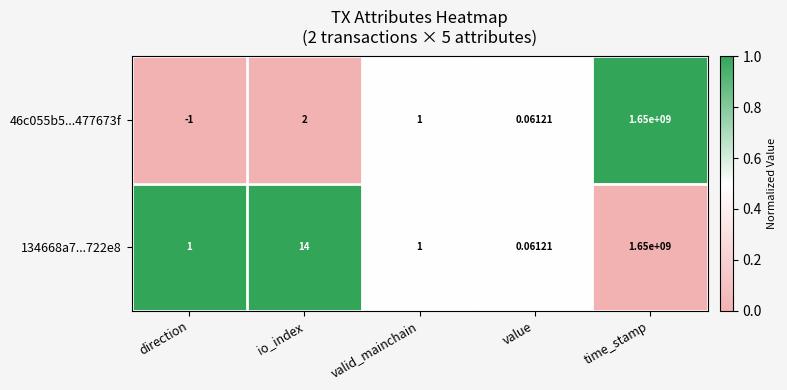

What is the difference between the highest and lowest values at time_stamp?

0.0